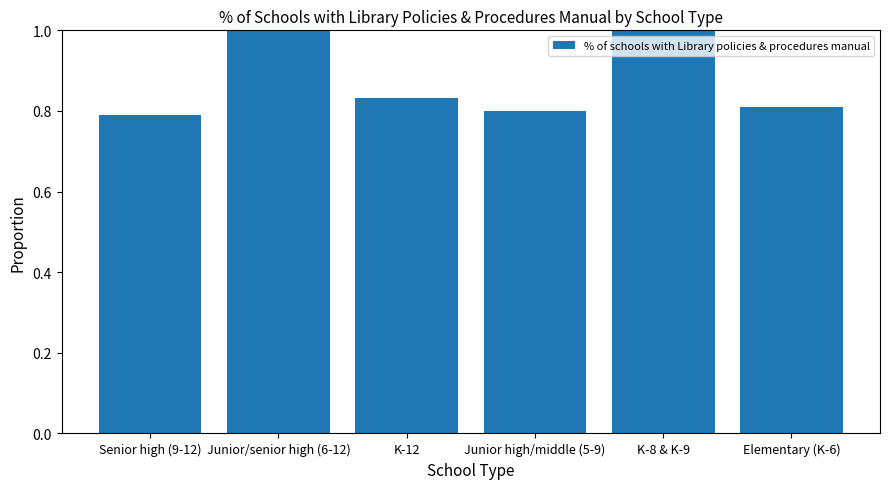

True or false: the data shows 0.3 at Elementary (K-6).

False